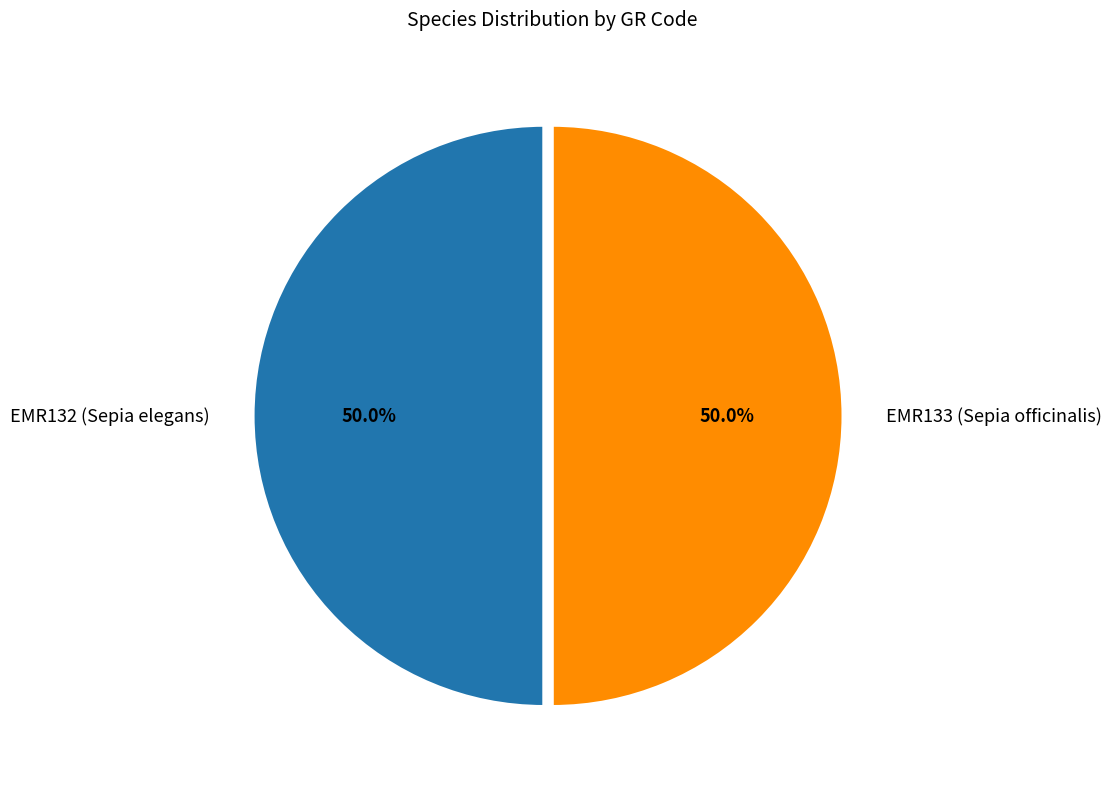

Is the sum of EMR133 (Sepia officinalis) and EMR132 (Sepia elegans) greater than half?

Yes